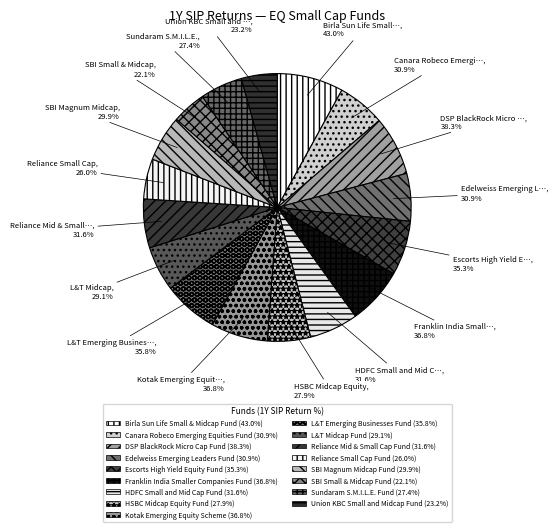

Which category has the smallest portion of the pie?

SBI Small & Midcap Fund